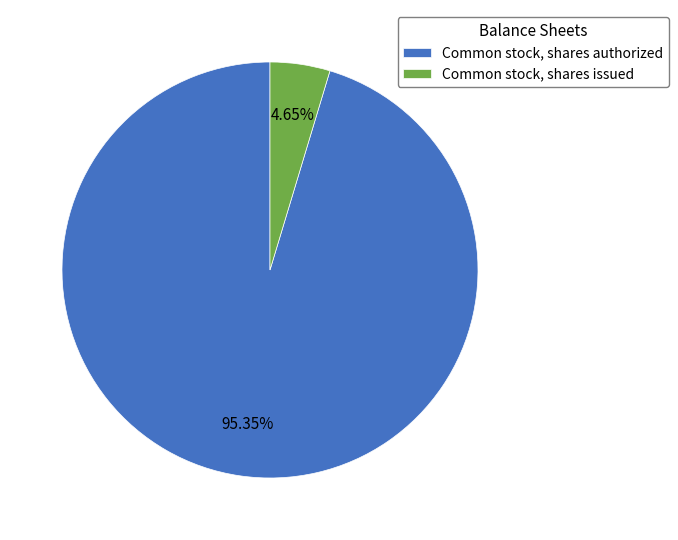

Between Common stock, shares issued and Common stock, shares authorized, which is larger?

Common stock, shares authorized